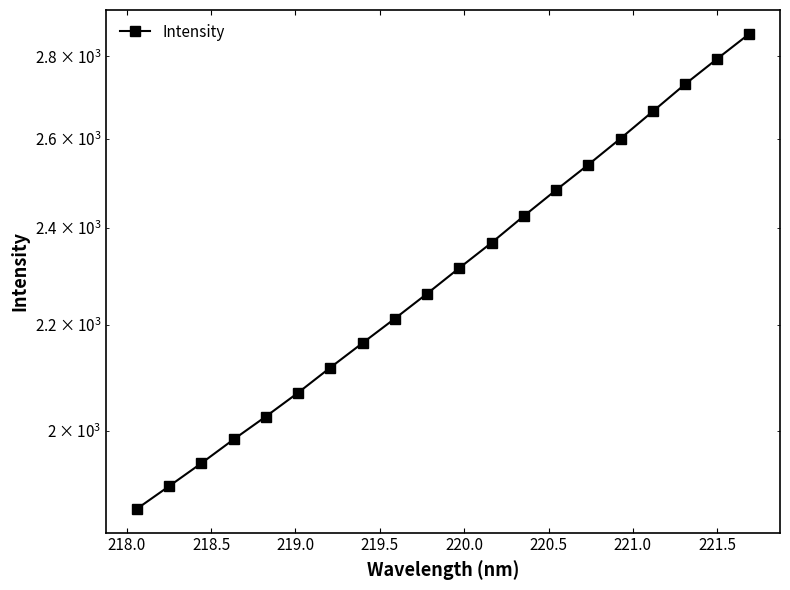

What is the value of the 1st point from the left?

1864.6